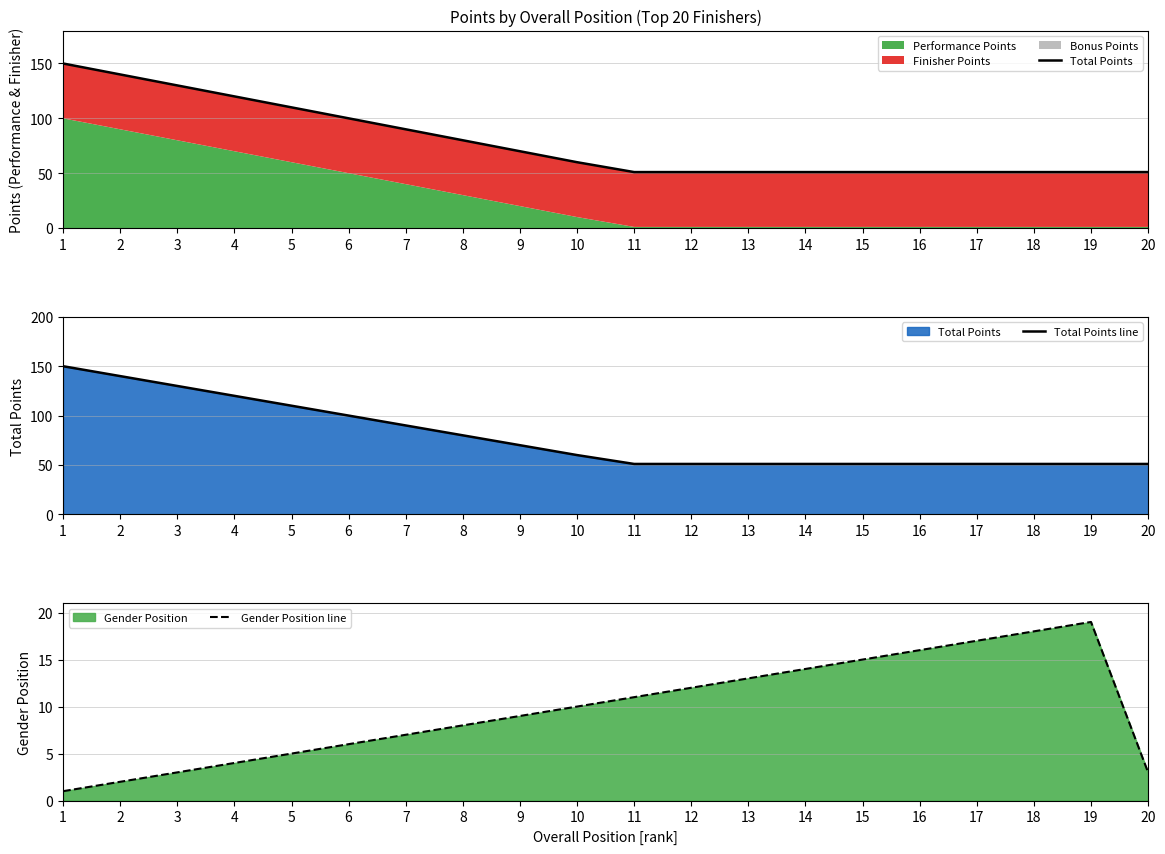

True or false: Gender Position line has more than 2 points higher than both neighbors.

False